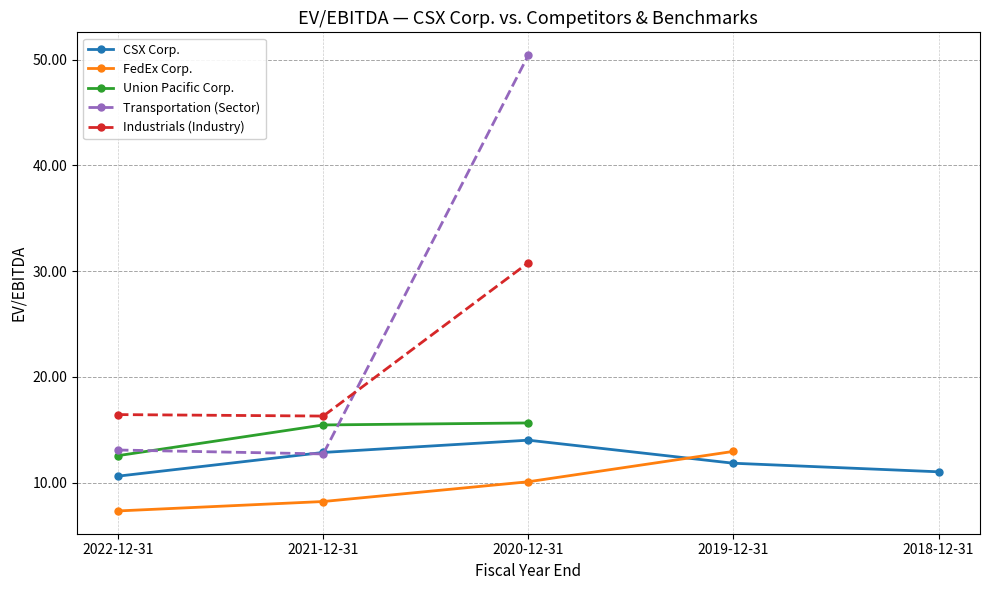

At which category does the chart reach its peak across all series?

2020-12-31